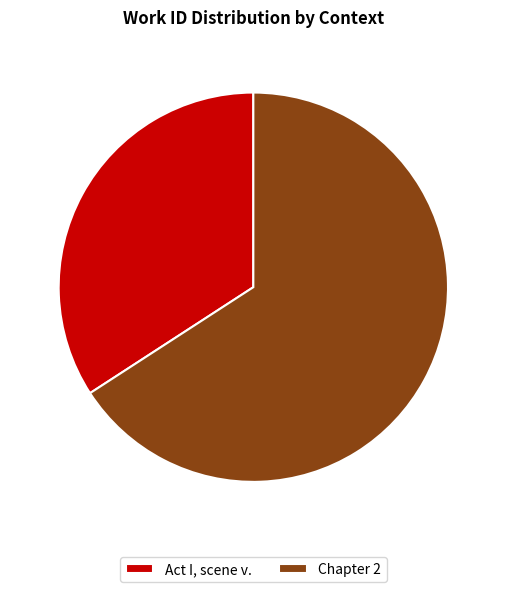

Approximately how many times larger is the value at Act I, scene v. compared to Chapter 2?

0.5